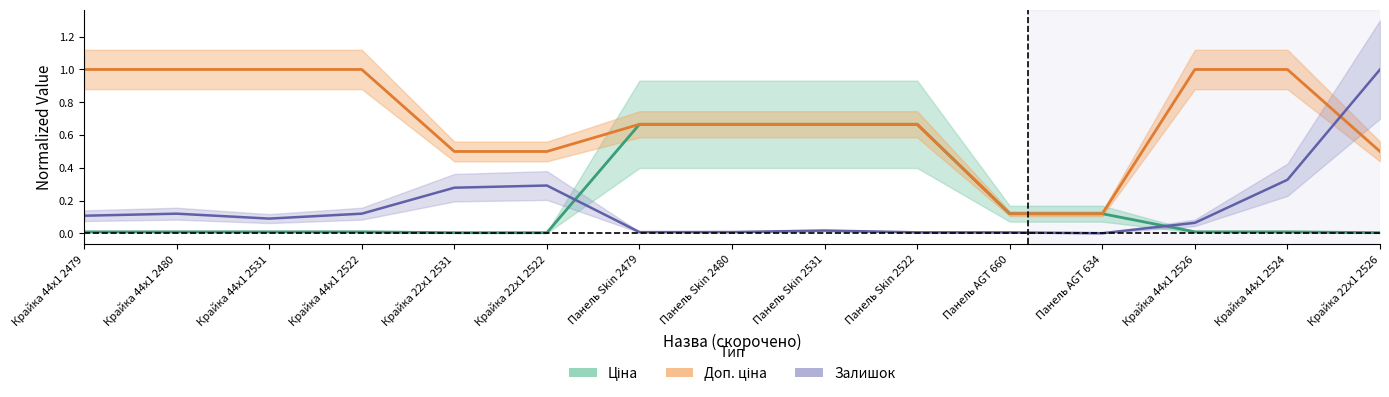

What are all the series names shown in the legend?

Ціна, Доп. ціна, Залишок